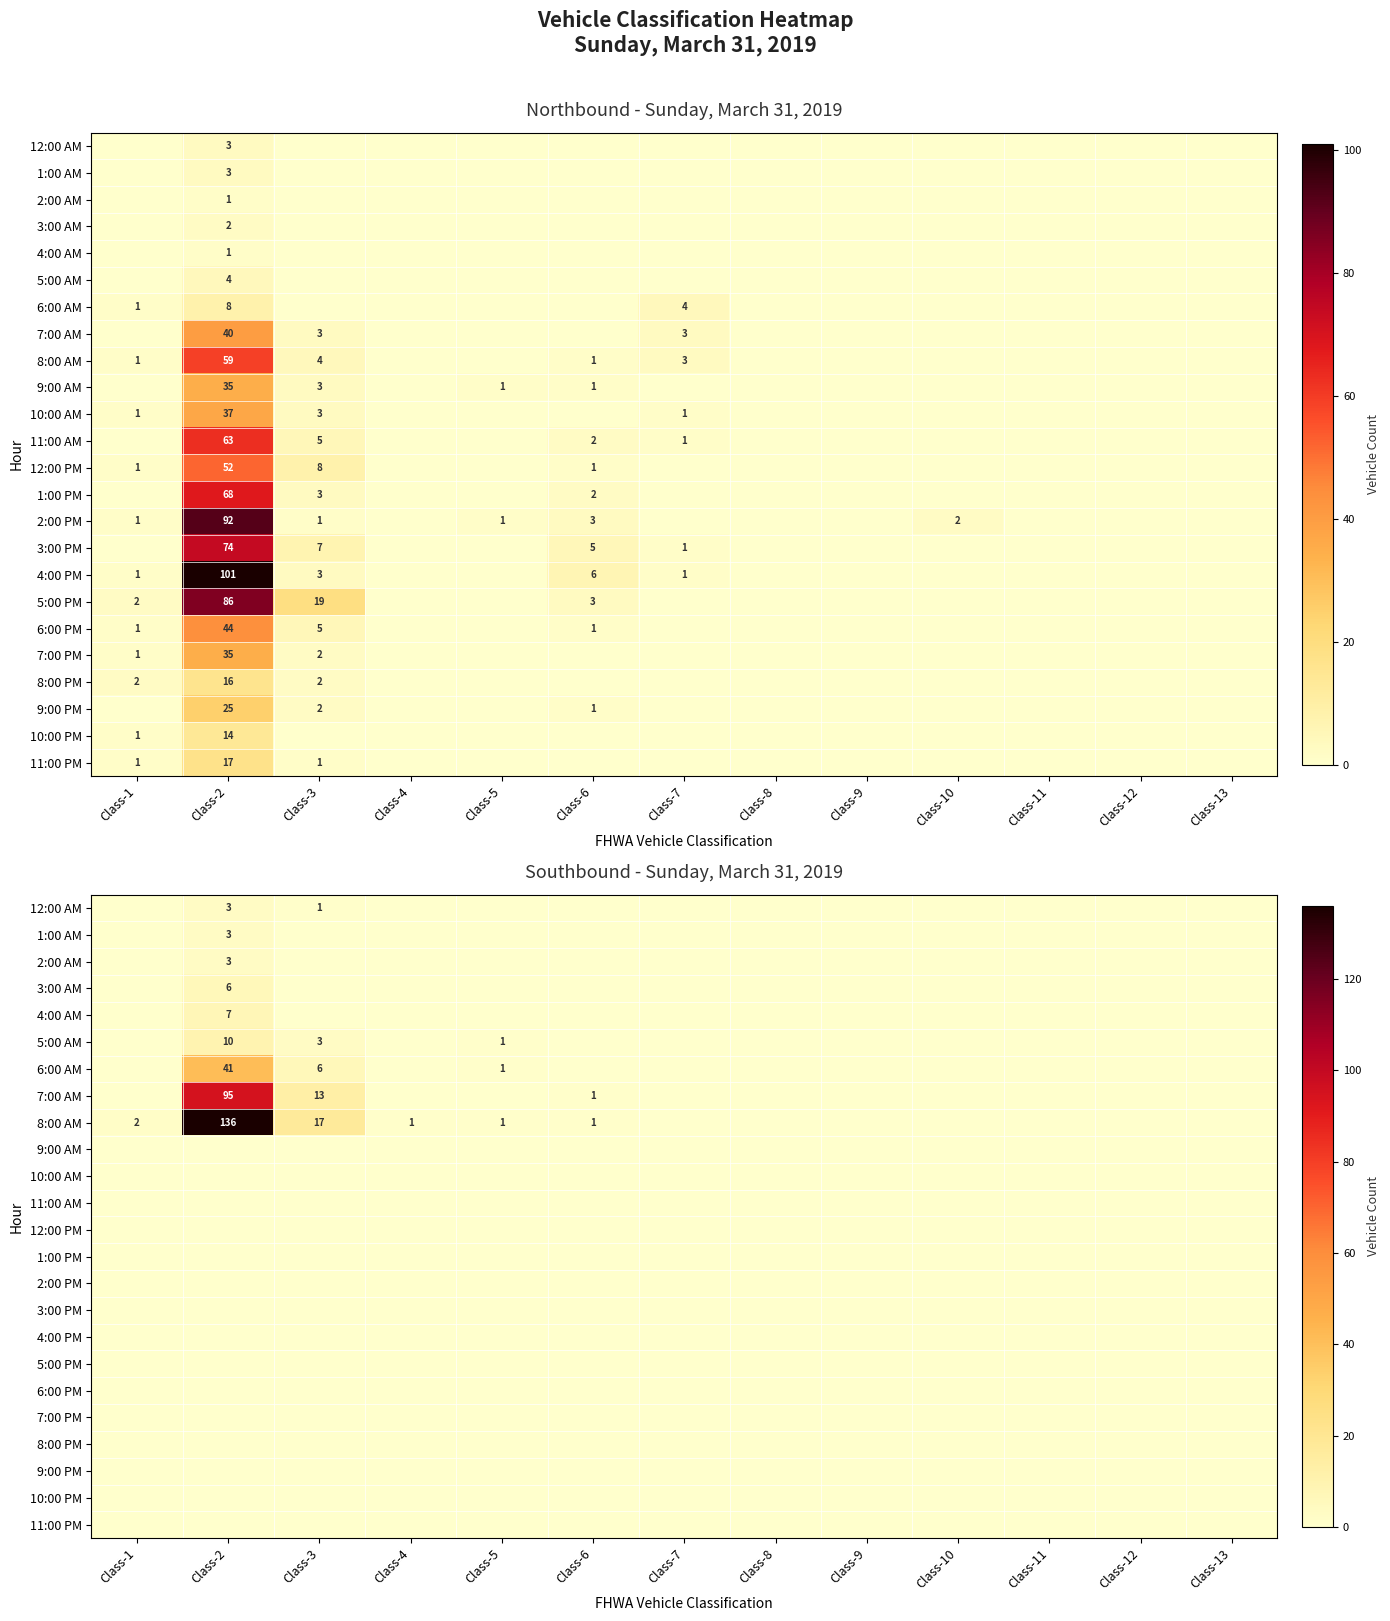

At which category does the chart reach its peak across all series?

Class-2